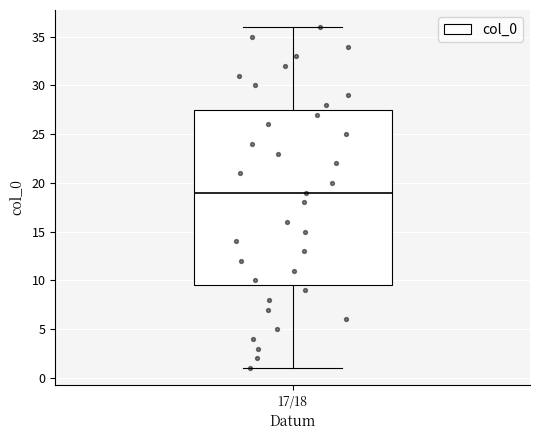

Read this box plot against the y-axis: the position of the median line, the range covered by the box, and the ends of both whiskers. The values are not printed on the chart, so give them approximately, as read against the axis.

median 19.0, box 9.5 to 27.5, whiskers 1.0 to 36.0